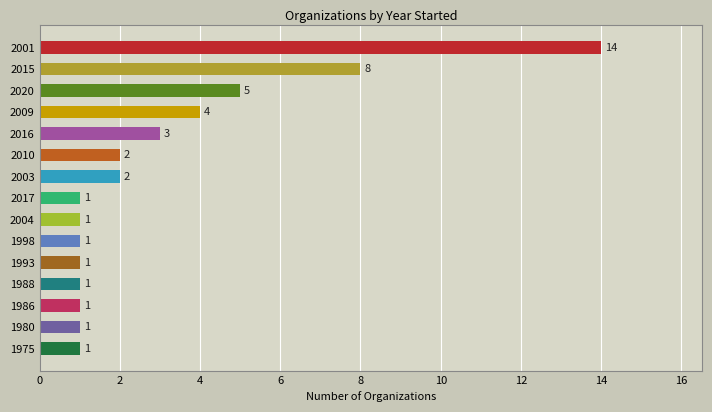

How many distinct data groups are displayed?

1